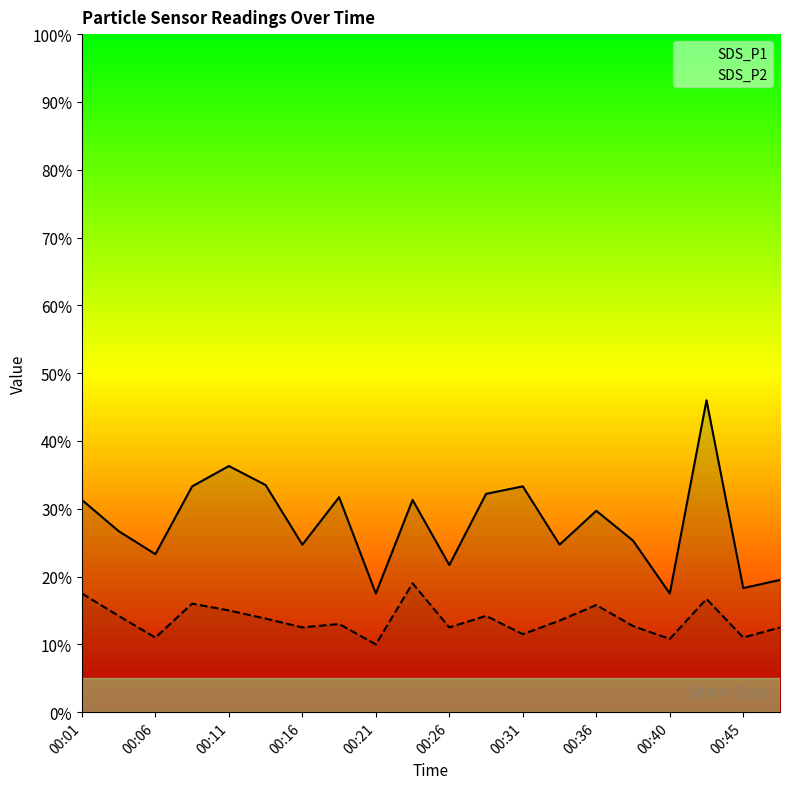

Rank the series by their average value, from lowest to highest.

SDS_P2, SDS_P1